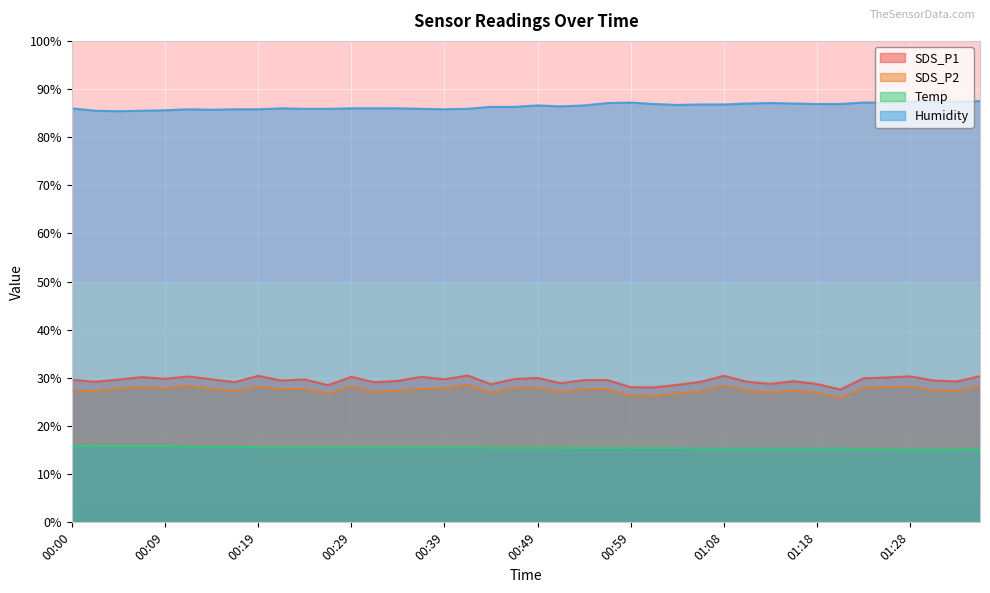

What position from the right is 00:59?

16